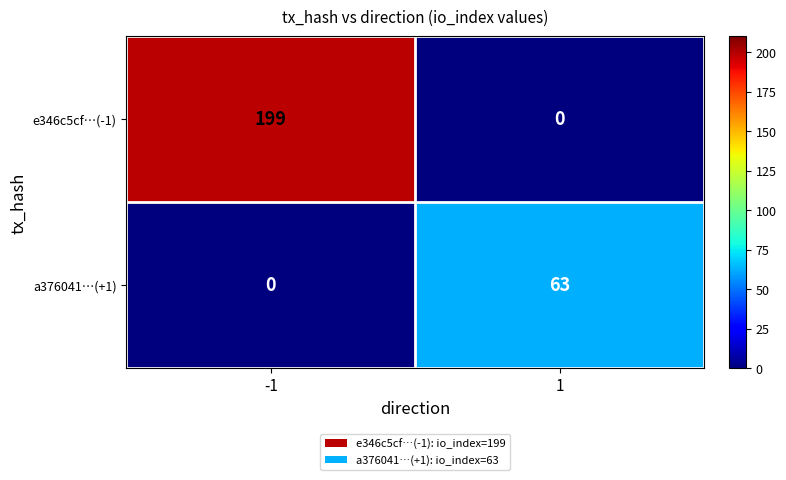

At which category is the sum across all series the highest?

-1